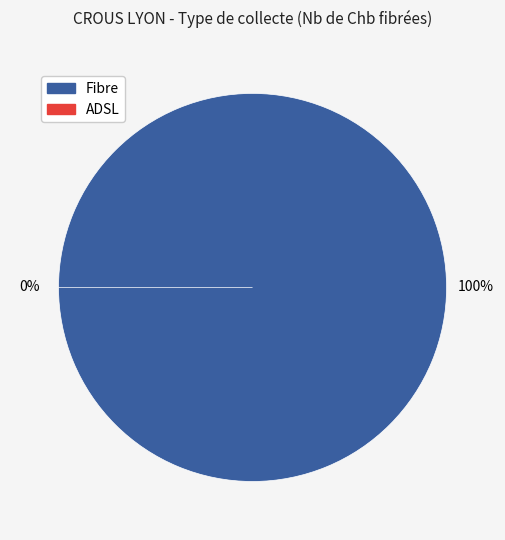

Count the number of slices in the pie.

2